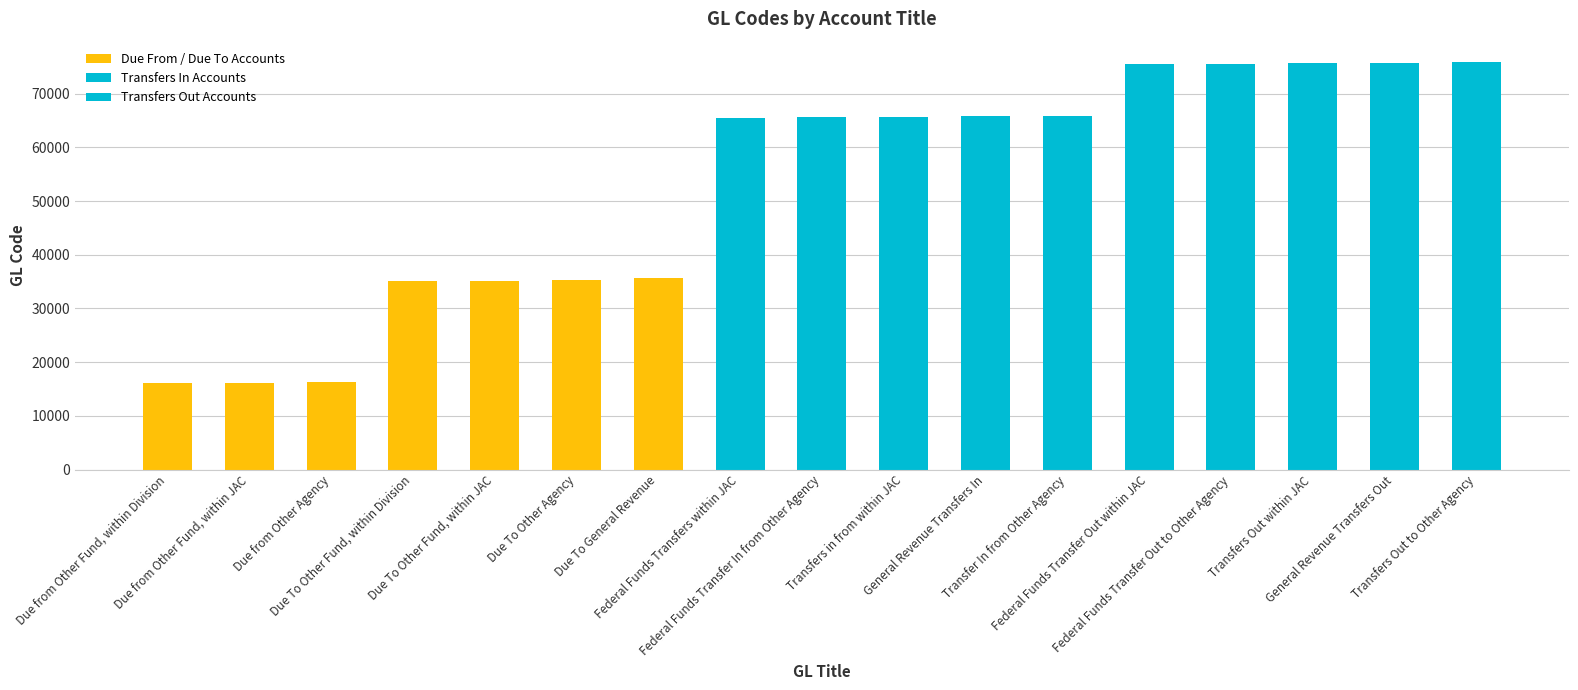

How many bars are there in total?

17